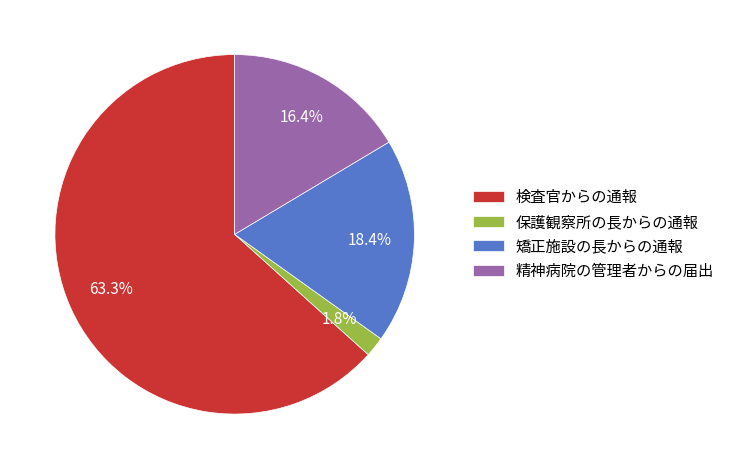

What percentage is NOT represented by 精神病院の管理者からの届出?

83.6%